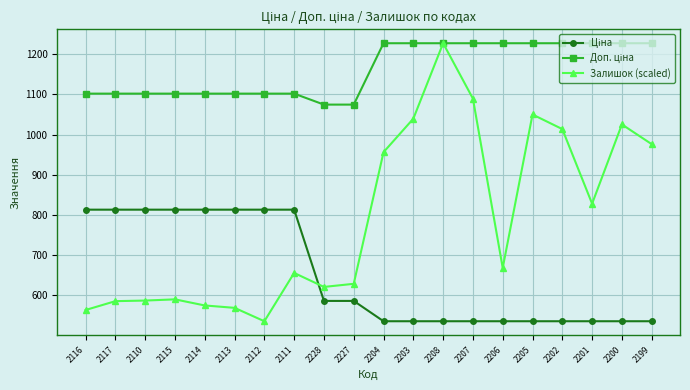

What is the label of the 14th point from the left?

2207